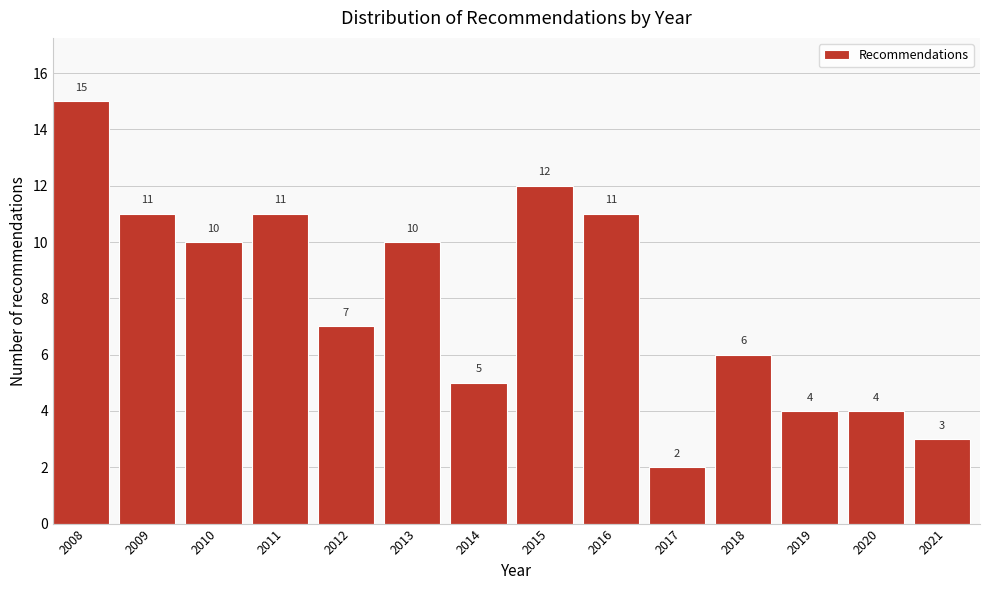

Reading left to right, what are all the values shown in this chart?

15	11	10	11	7	10	5	12	11	2	6	4	4	3